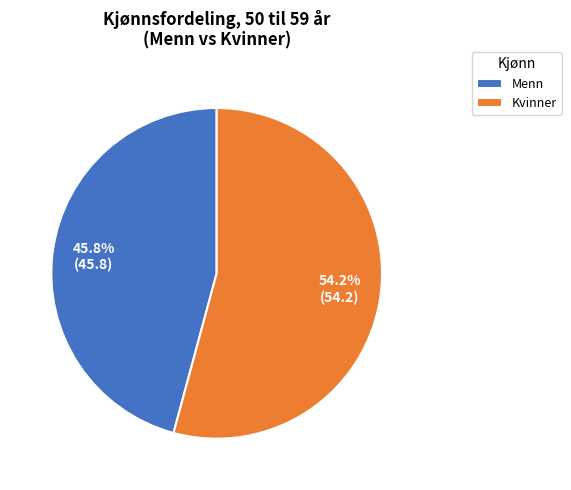

Does Menn represent more than half of the total?

No